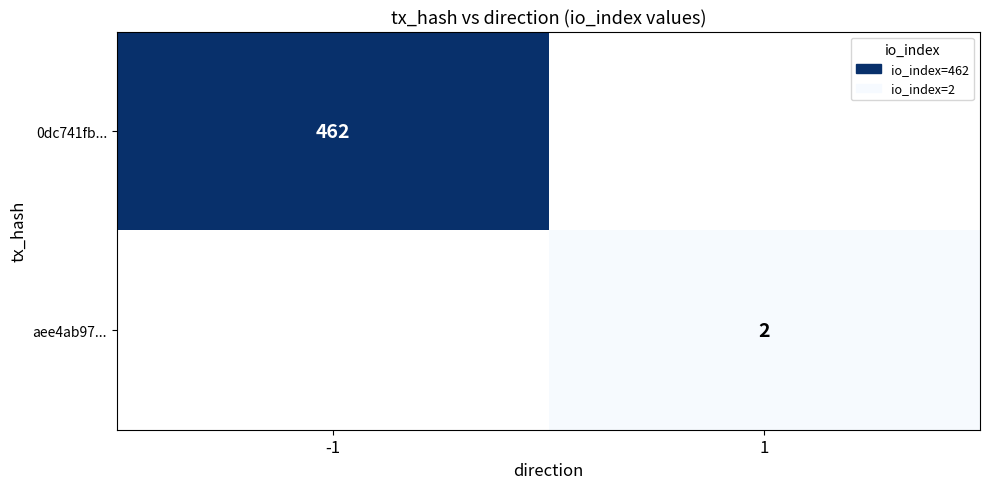

True or false: aee4ab97... has a value of 2 at 1.

True